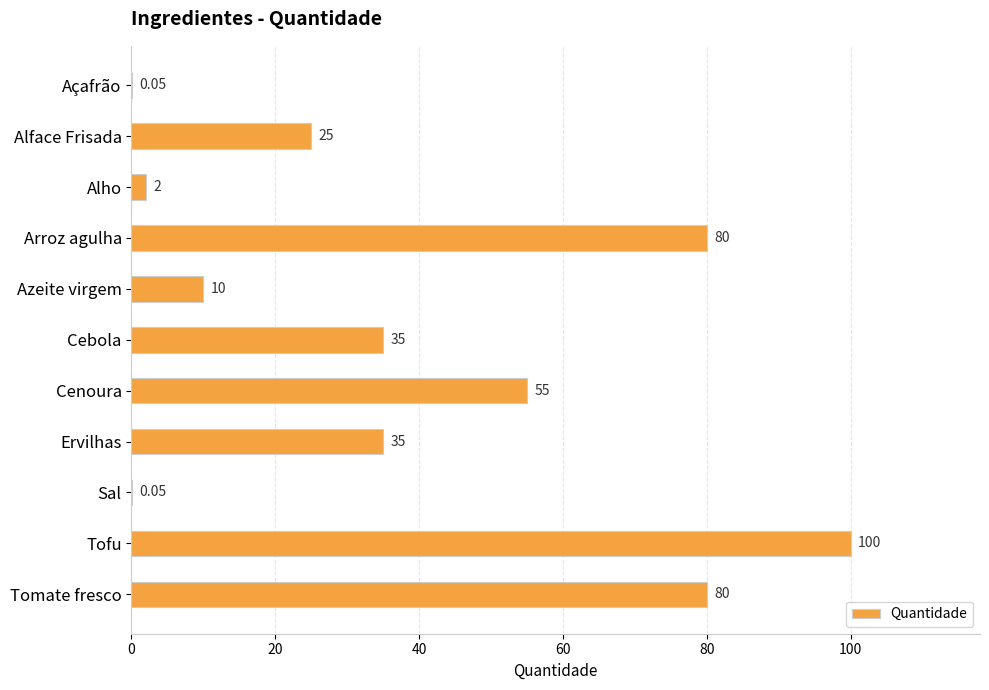

What is the change in value from Arroz agulha to Ervilhas?

-45.0